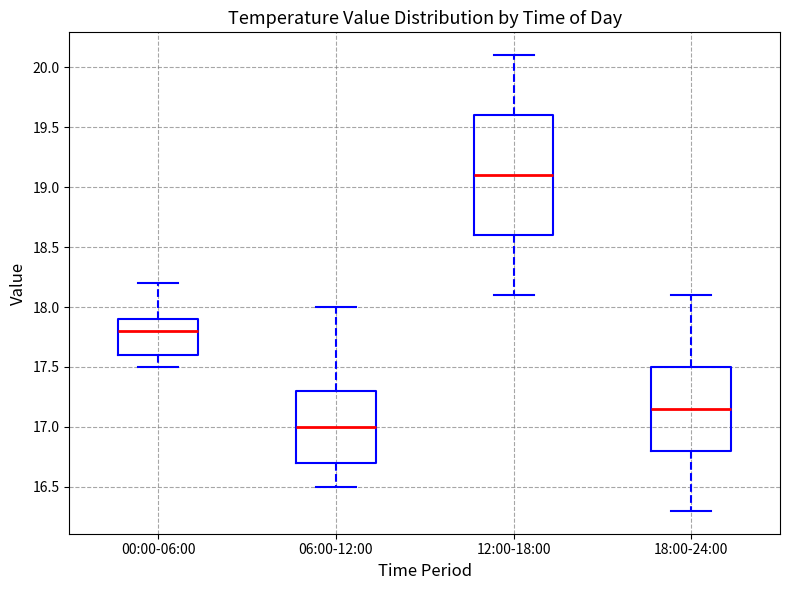

Reading left to right, transcribe this box plot: for each box, give where its median line is, the range the box spans, and where its two whiskers end, as read against the y-axis. The values are not printed on the chart, so give them approximately, as read against the axis.

00:00-06:00: median 17.80, box 17.60 to 17.90, whiskers 17.50 to 18.20
06:00-12:00: median 17.00, box 16.70 to 17.30, whiskers 16.50 to 18.00
12:00-18:00: median 19.10, box 18.60 to 19.60, whiskers 18.10 to 20.10
18:00-24:00: median 17.15, box 16.80 to 17.50, whiskers 16.30 to 18.10